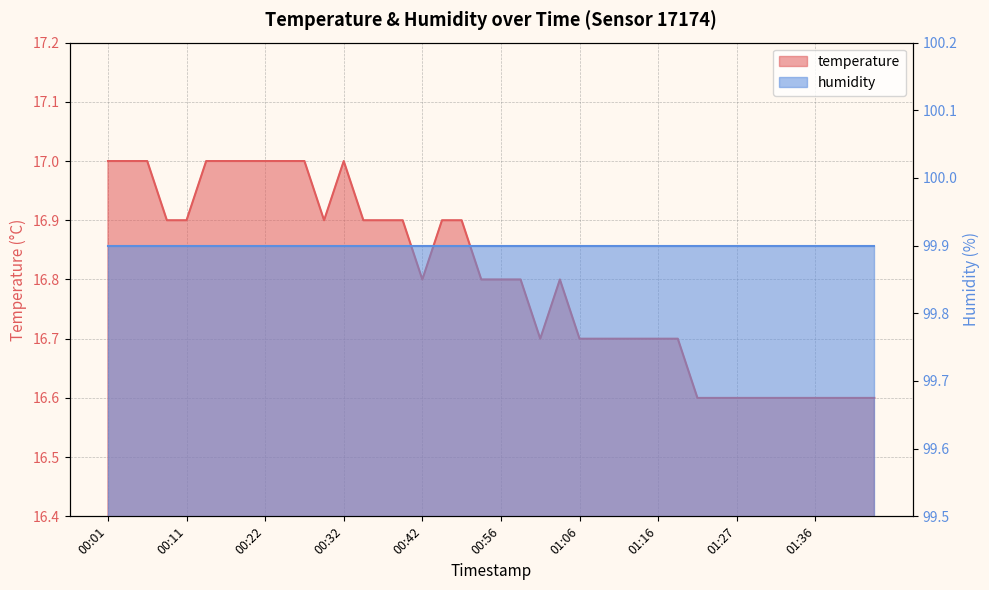

What position from the right is 00:32?

28